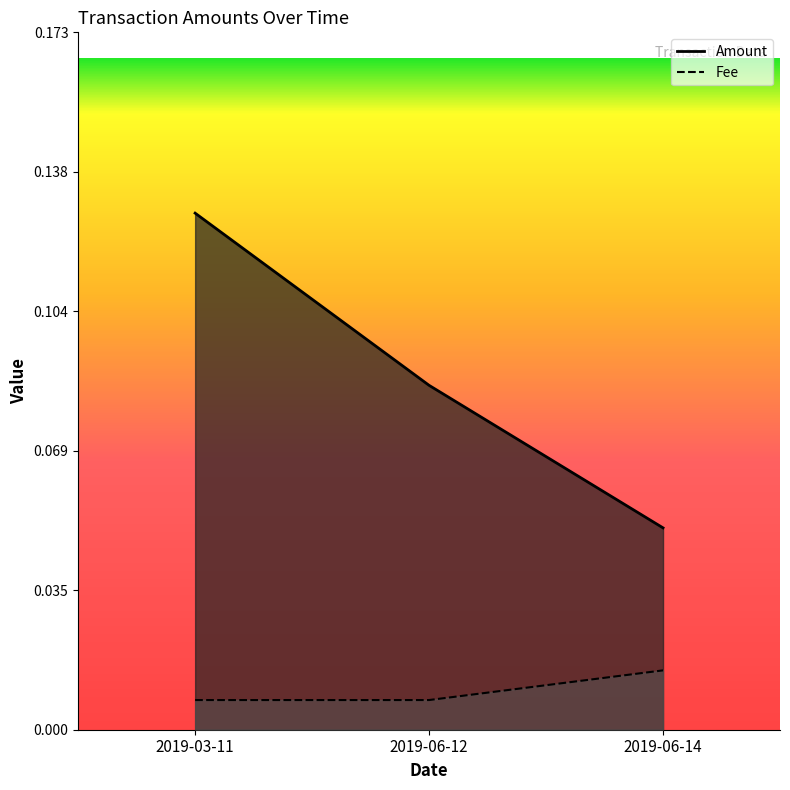

Reading left to right, transcribe all the data shown in this chart.

Amount: 0.1	0.1	0.1
Fee: 0.0	0.0	0.0